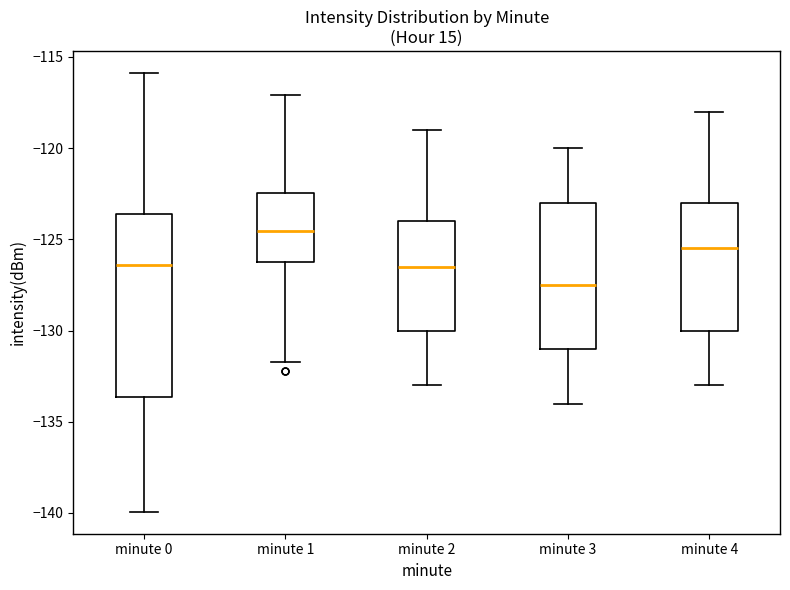

Comparing the boxes themselves (not the whiskers), which one is the tallest?

minute 0